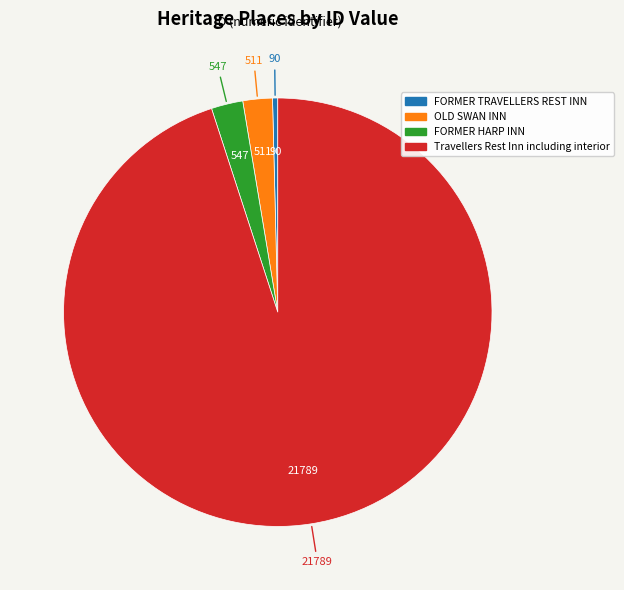

Which has a higher value, OLD SWAN INN or FORMER TRAVELLERS REST INN?

OLD SWAN INN